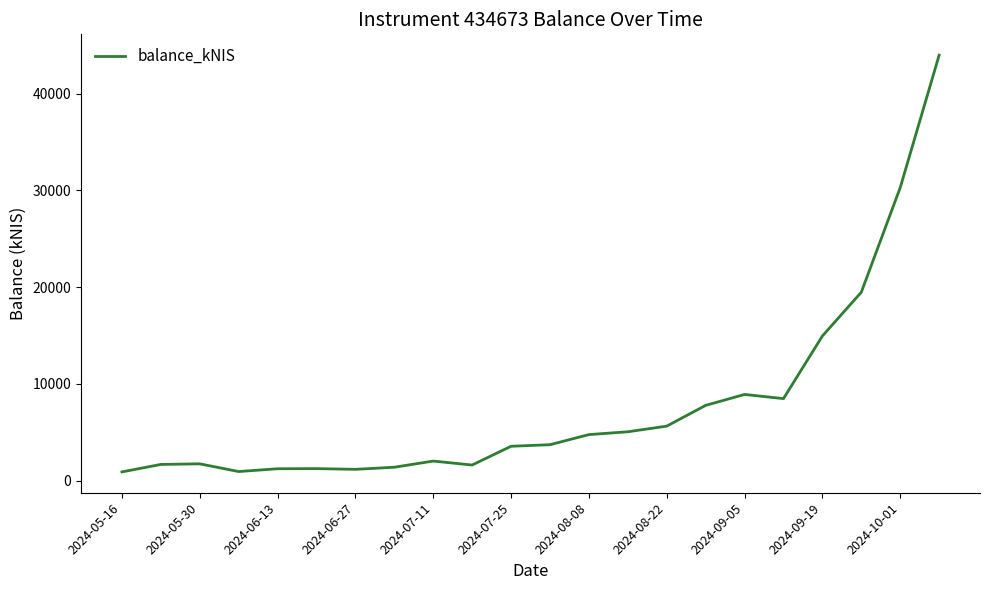

What is the difference between the maximum and minimum values?

43083.3